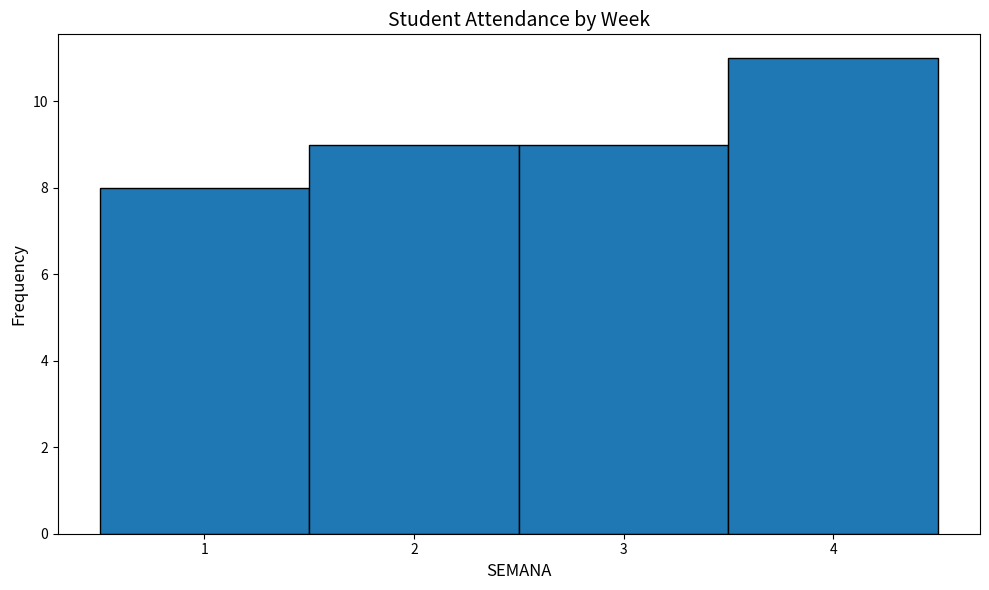

Reading left to right, transcribe this chart: for each bar, give the range it covers on the x-axis and its height. The values are not printed on the chart, so give them approximately, as read against the axis.

0.5 to 1.5: 8
1.5 to 2.5: 9
2.5 to 3.5: 9
3.5 to 4.5: 11